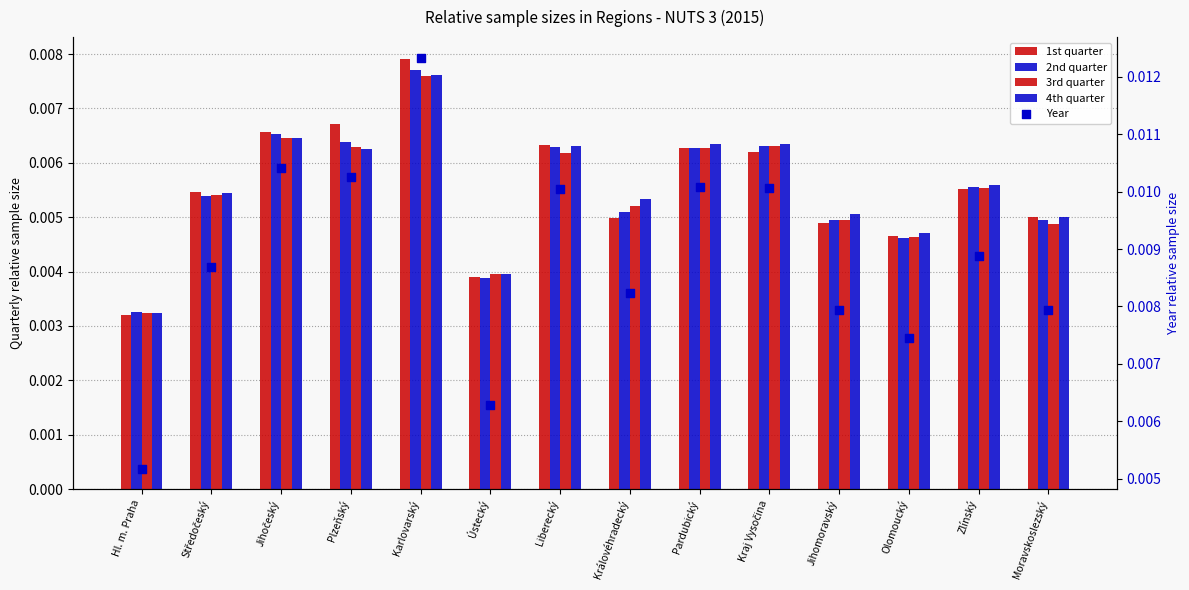

Between Královéhradecký and Moravskoslezský, which is larger?

Královéhradecký